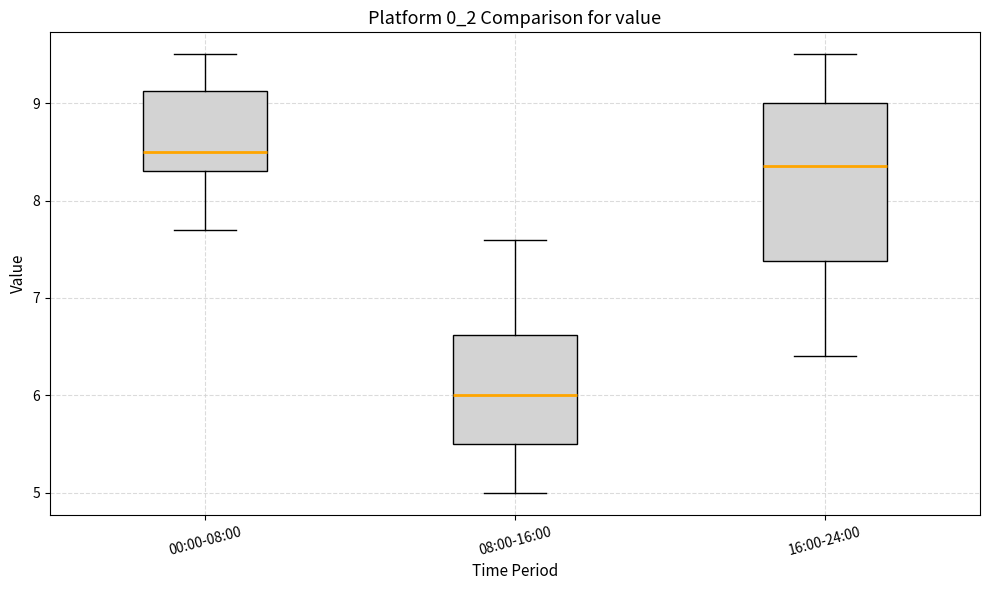

Where is the lower edge of the box for 08:00-16:00 on the y-axis? The values are not printed on the chart, so give them approximately, as read against the axis.

5.5